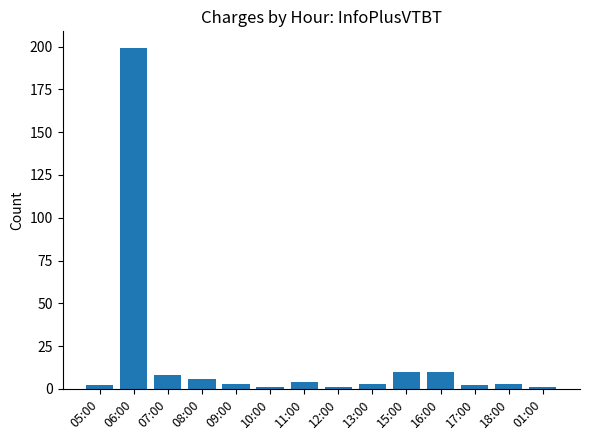

Reading left to right, extract all data points from this chart.

05:00=2	06:00=199	07:00=8	08:00=6	09:00=3	10:00=1	11:00=4	12:00=1	13:00=3	15:00=10	16:00=10	17:00=2	18:00=3	01:00=1